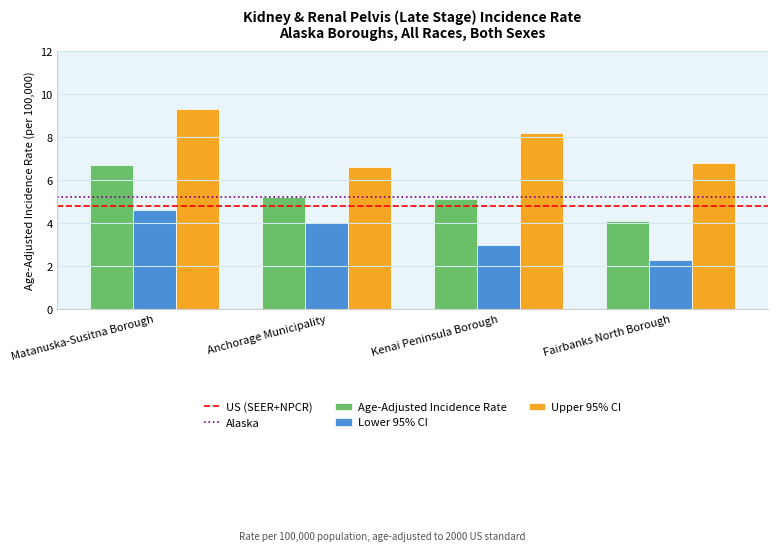

What is the total value across all series at Anchorage Municipality?

15.8